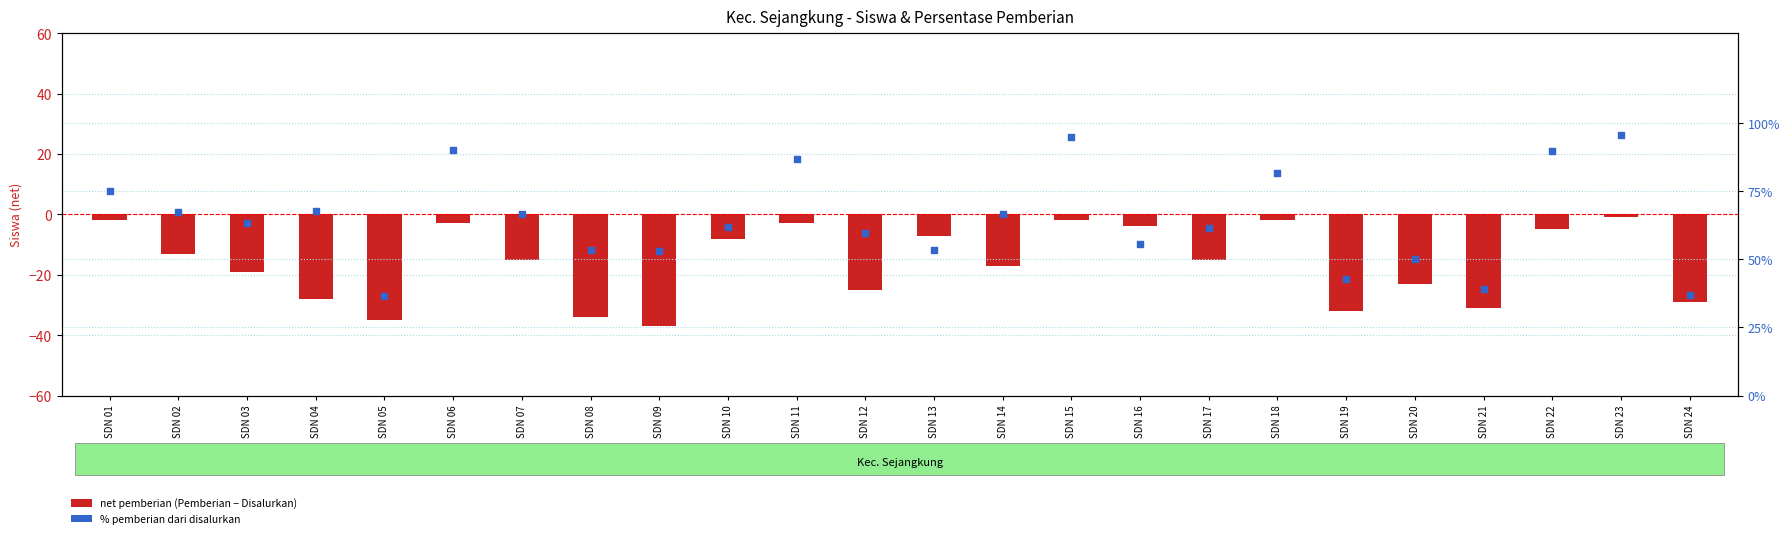

Which series has the largest total across all categories?

% Pemberian dari Disalurkan